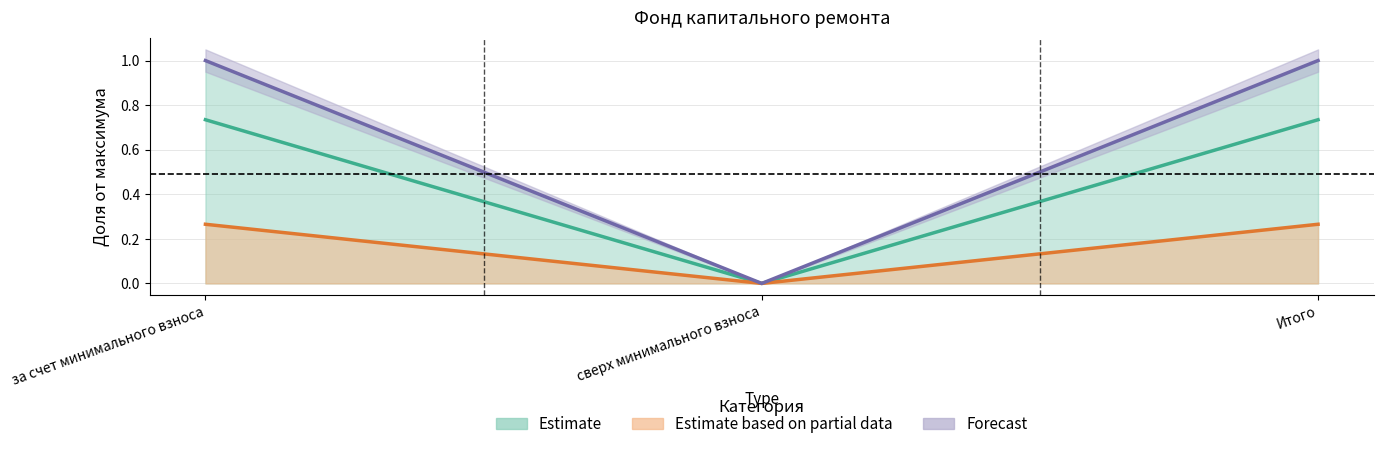

At how many categories does at least one series exceed 0?

2